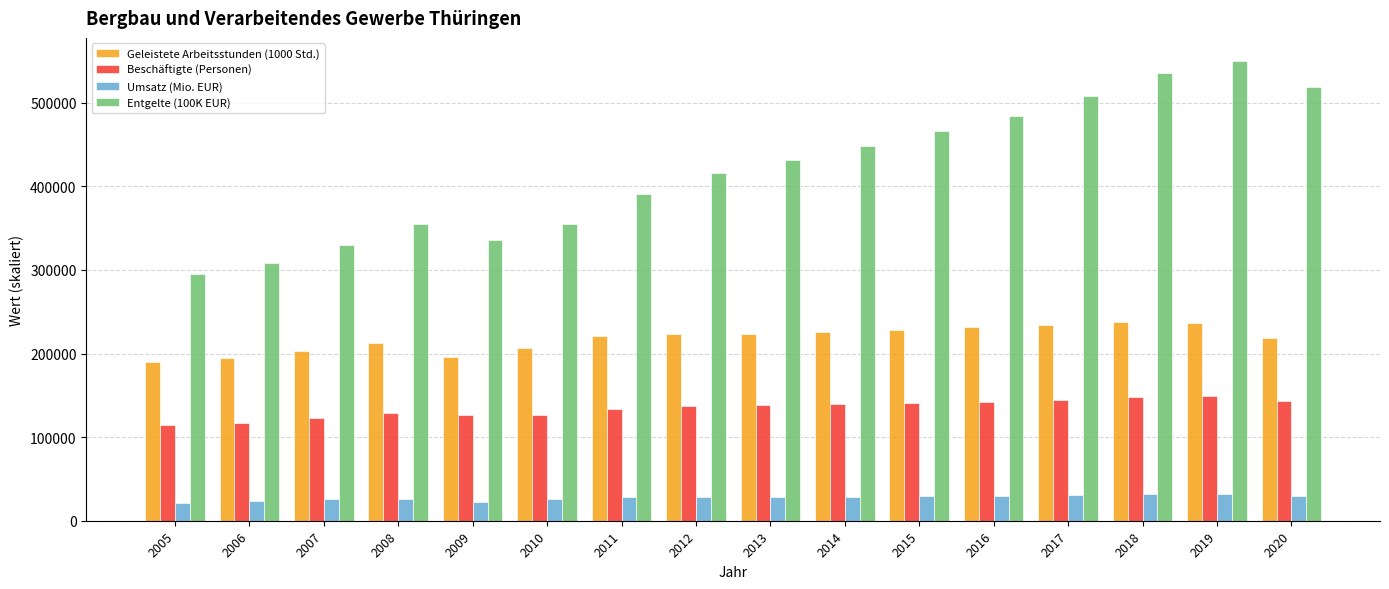

True or false: Geleistete Arbeitsstunden (1000 Std.) has a value of 228613.7 at 2015.

True